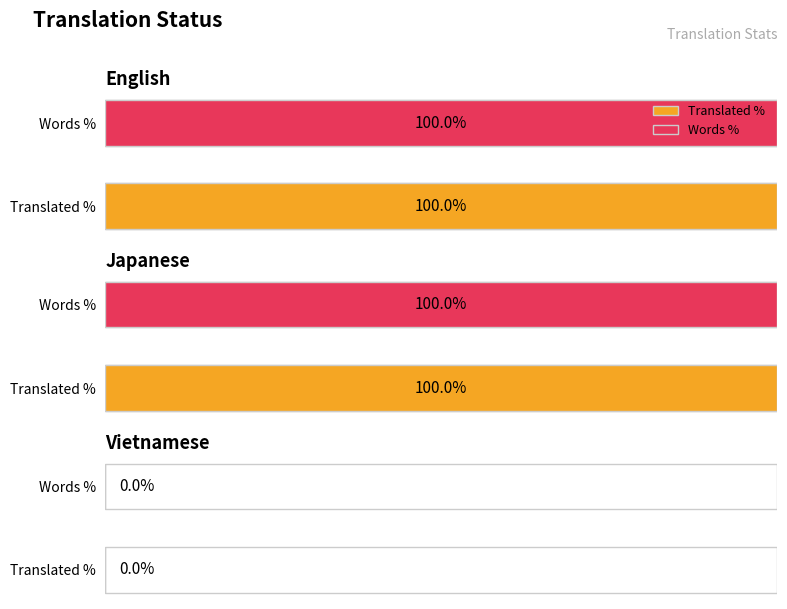

Which series has the widest spread of values?

translated_percent